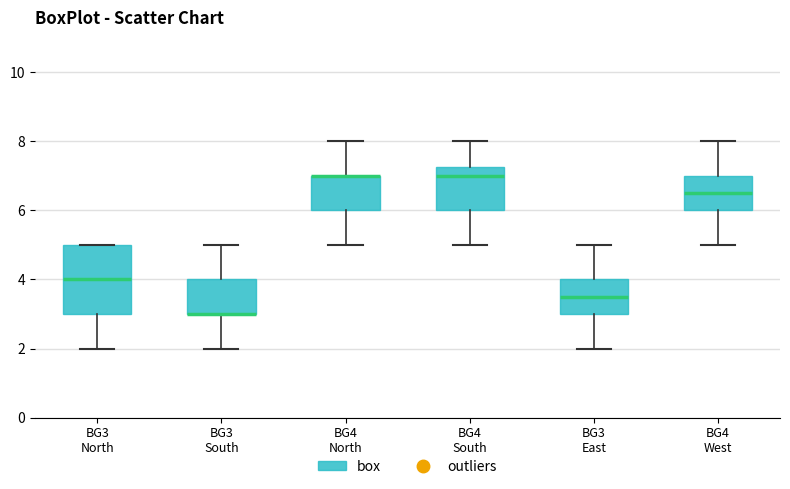

Which box is the tallest, from its lower edge to its upper edge?

BG3 North